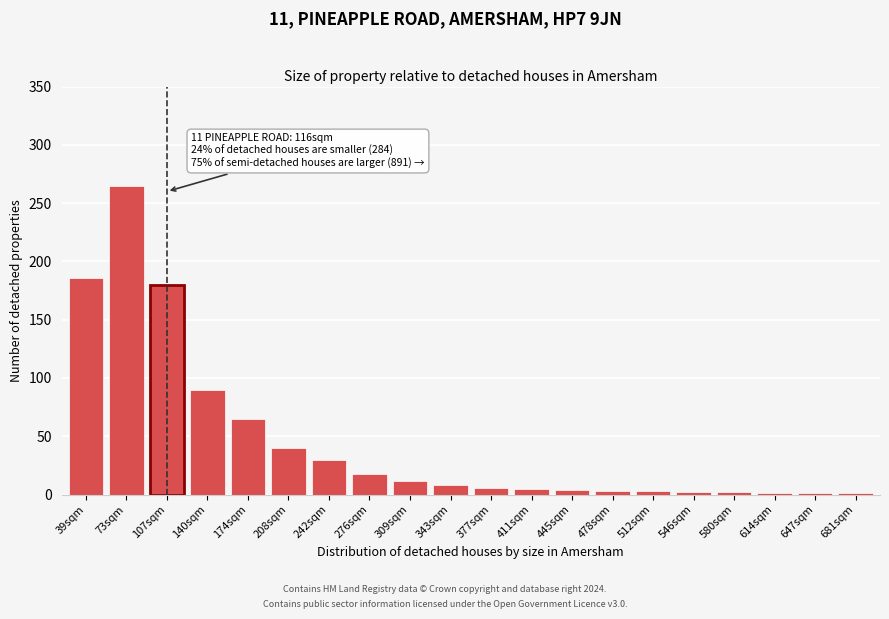

Between 276sqm and 343sqm, which is larger?

276sqm